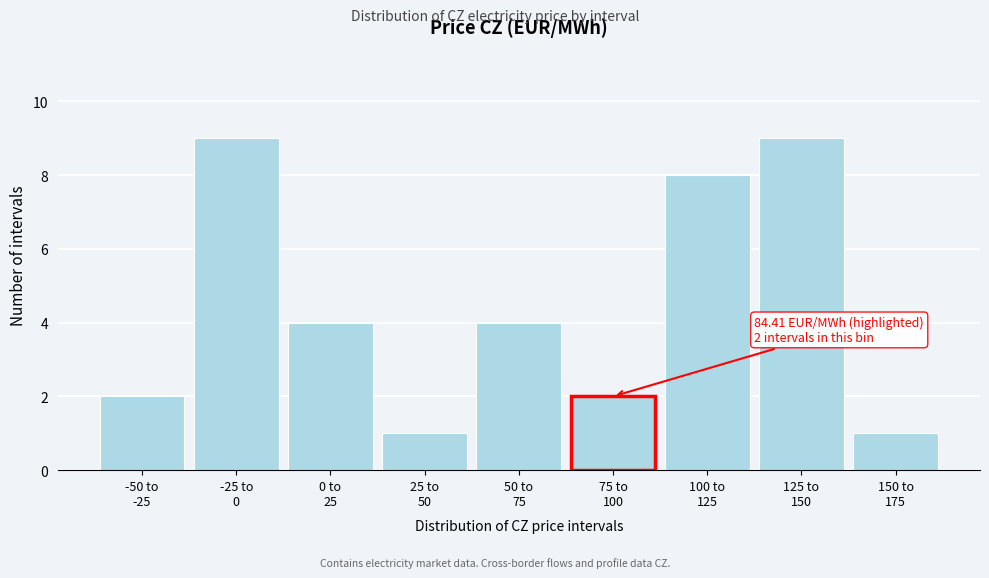

Reading left to right, transcribe all the data shown in this chart.

2	9	4	1	4	2	8	9	1